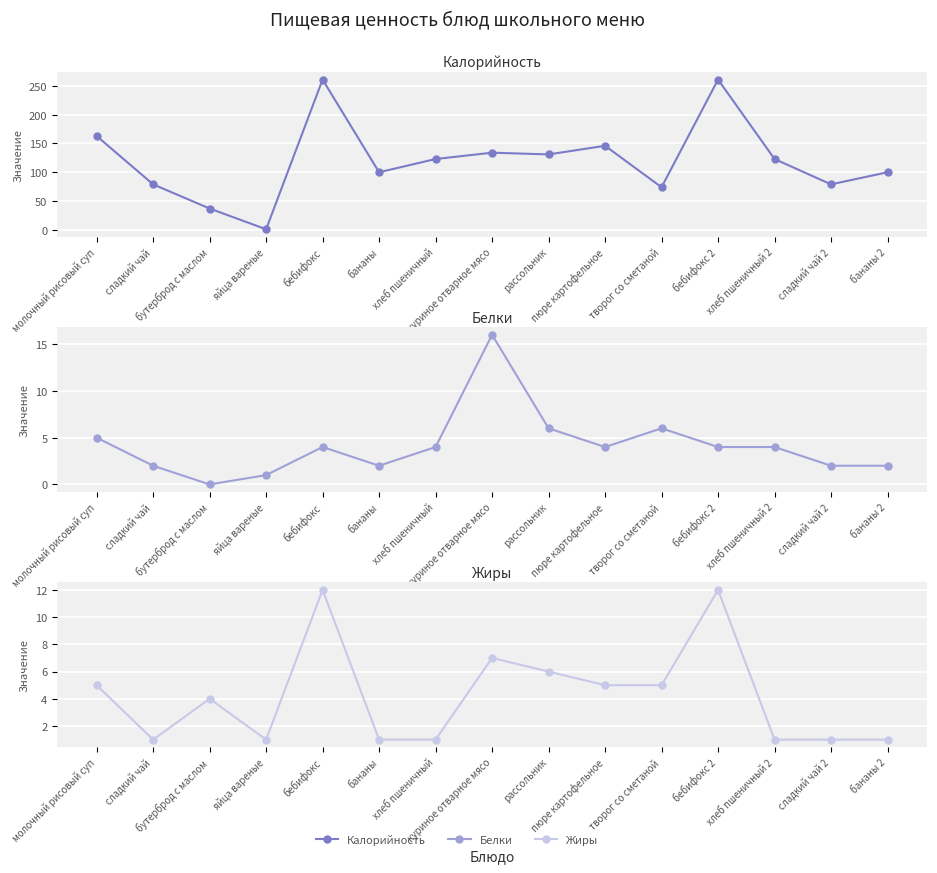

Is the value of Калорийность at творог со сметаной greater than the value of Белки at бутерброд с маслом?

Yes